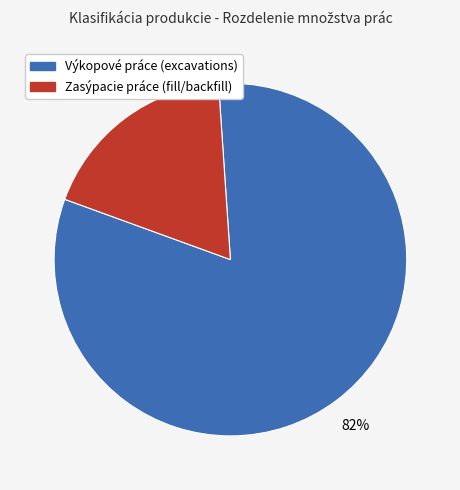

To the nearest percent, what is the average slice percentage?

50%